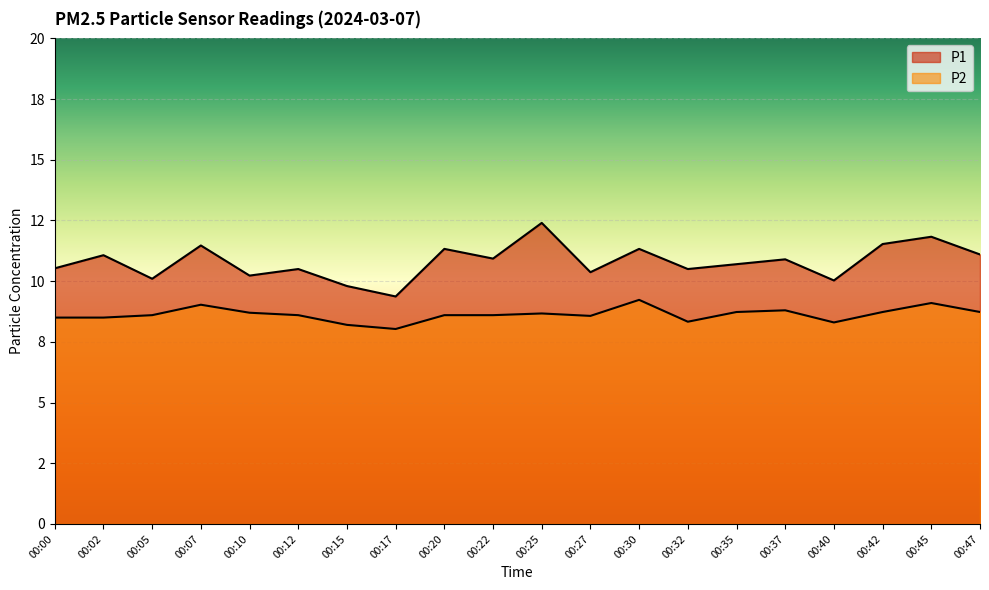

What is the average value of the P2 series?

8.6